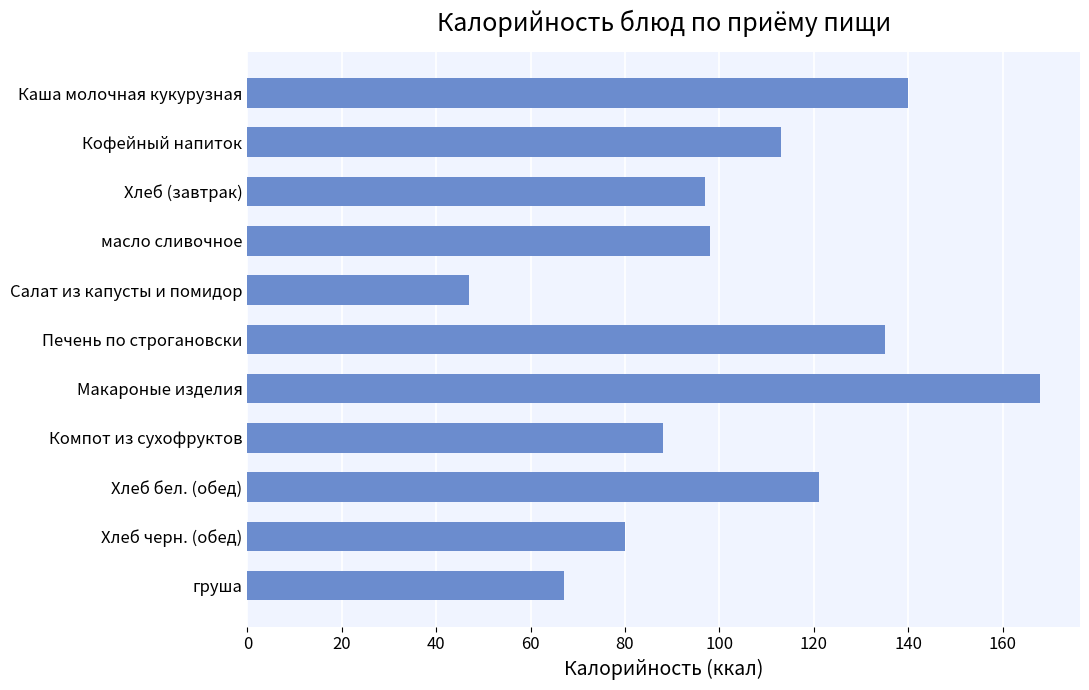

What is the difference between the maximum and minimum values?

121